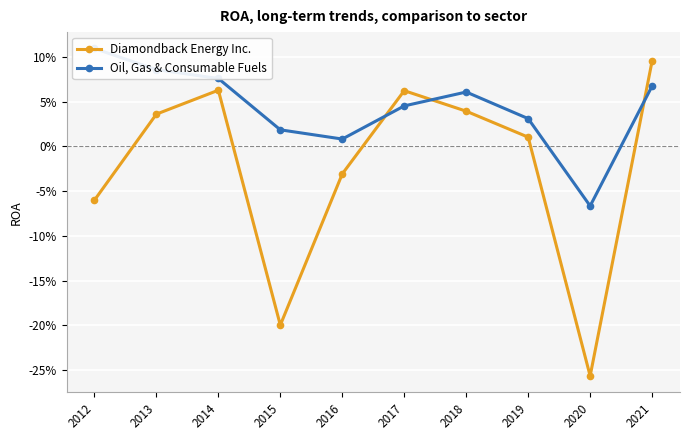

What are all the series names shown in the legend?

Diamondback Energy Inc., Oil, Gas & Consumable Fuels